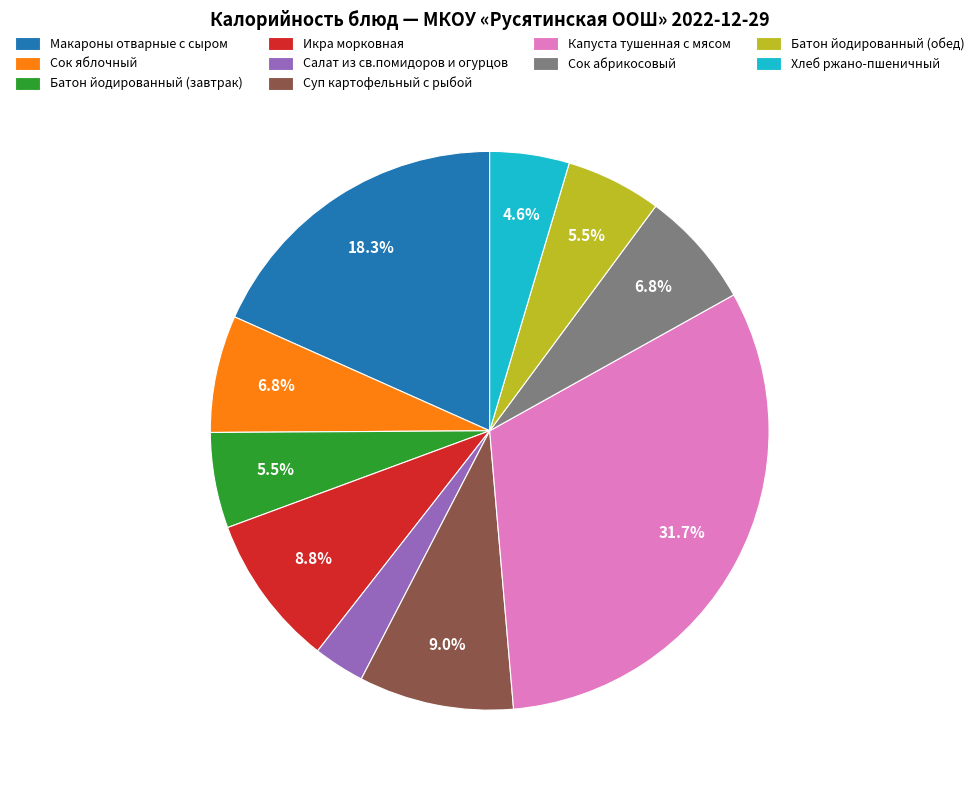

Which category has the biggest portion of the pie?

Капуста тушенная с мясом